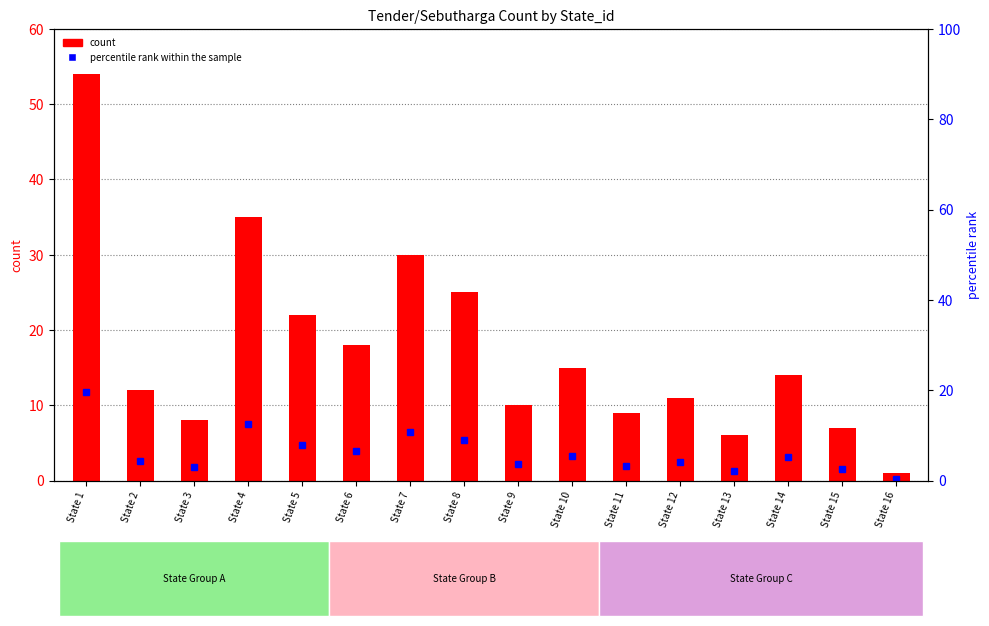

Which has a higher value, State 13 or State 15?

State 15